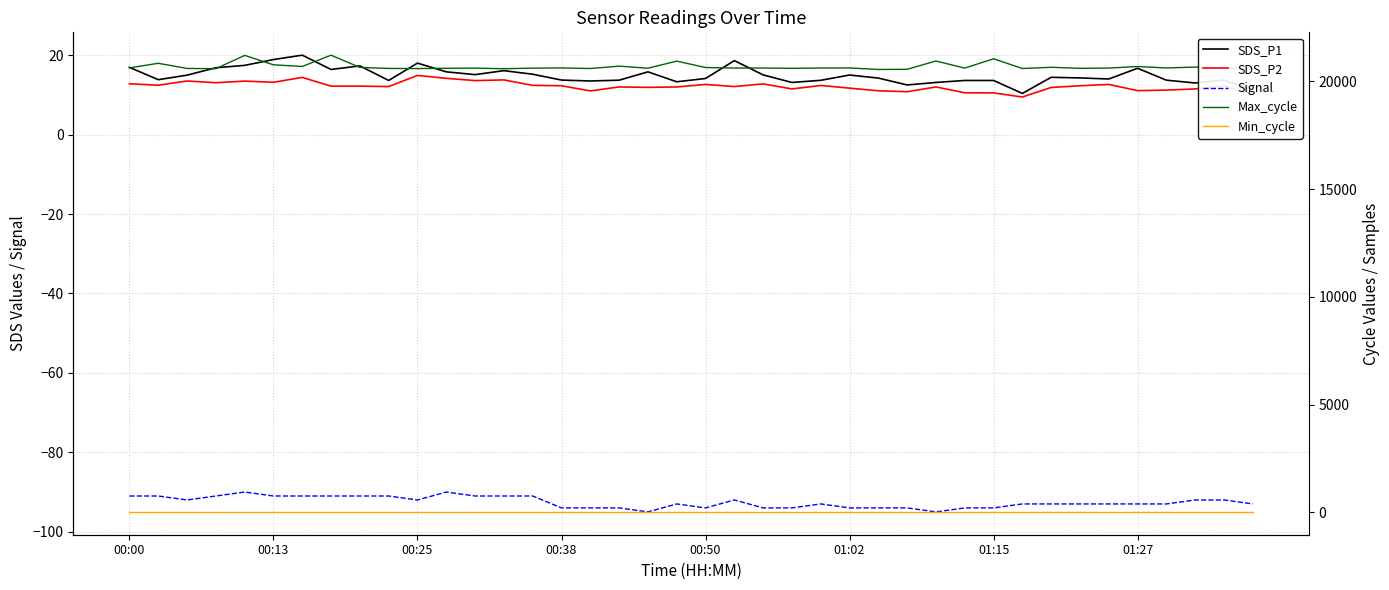

True or false: Min_cycle has more than 1 points higher than both neighbors.

False